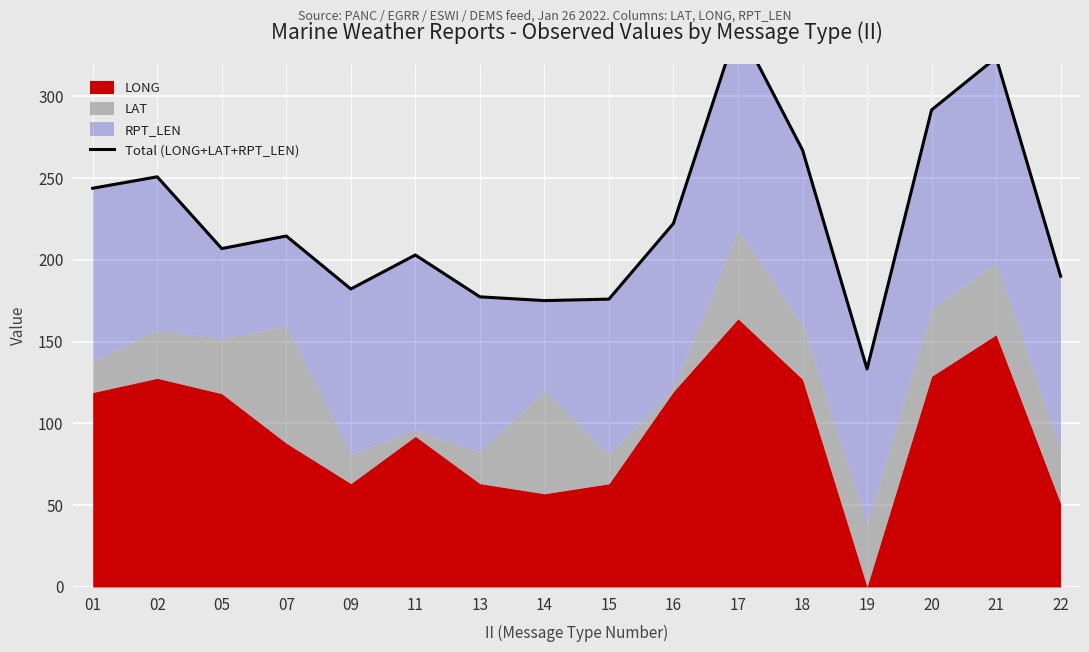

Rank the categories by value from highest to lowest.

17, 21, 20, 18, 02, 01, 16, 07, 05, 11, 22, 09, 13, 15, 14, 19